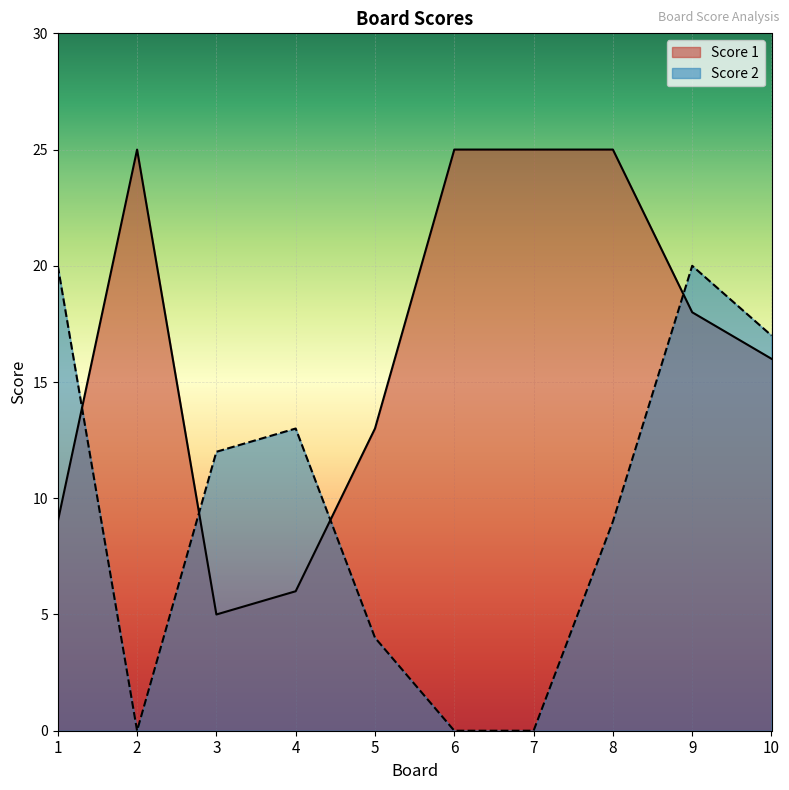

Where does the Score 1 series first go above 18?

2